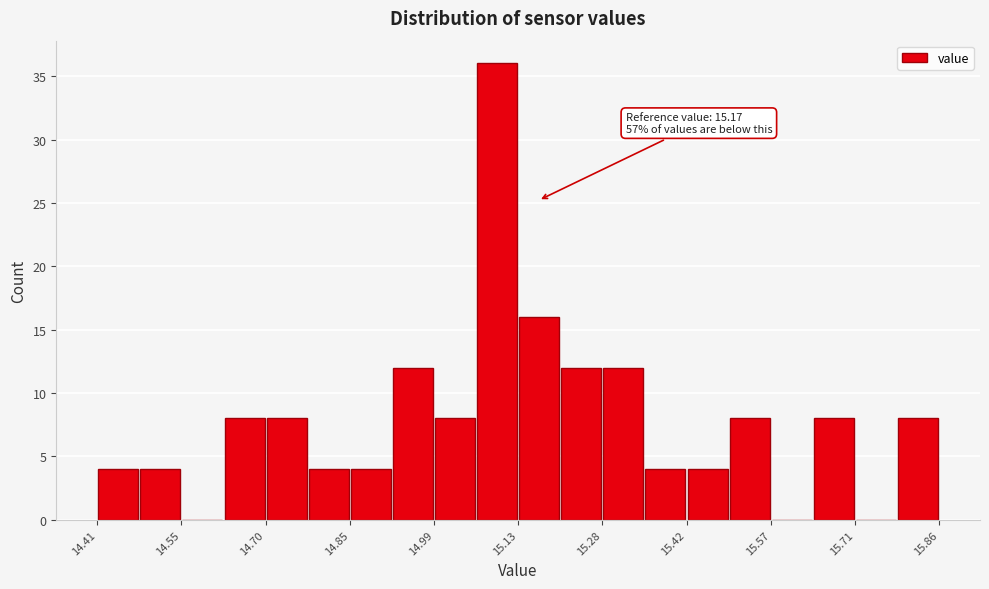

Read against the x-axis, roughly where is the centre of the tallest bar?

15.10